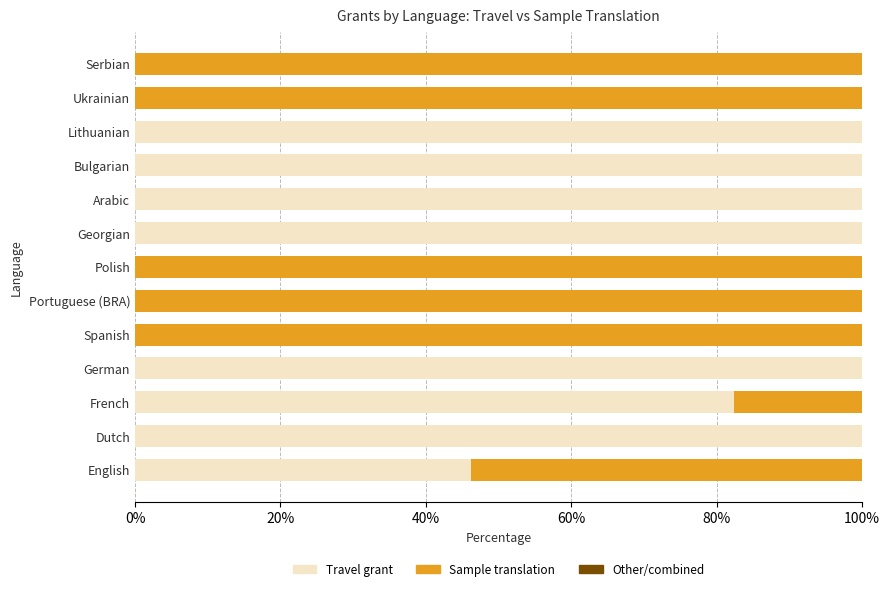

What is the highest value of the Travel grant series?

100.0